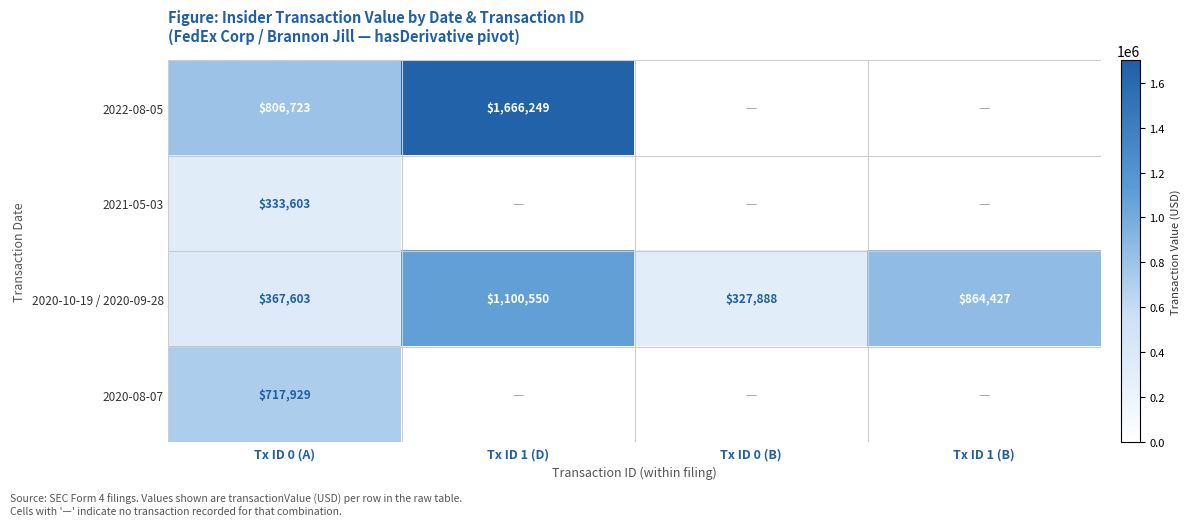

What is the difference between the highest and lowest values at Tx ID 0 (A)?

473120